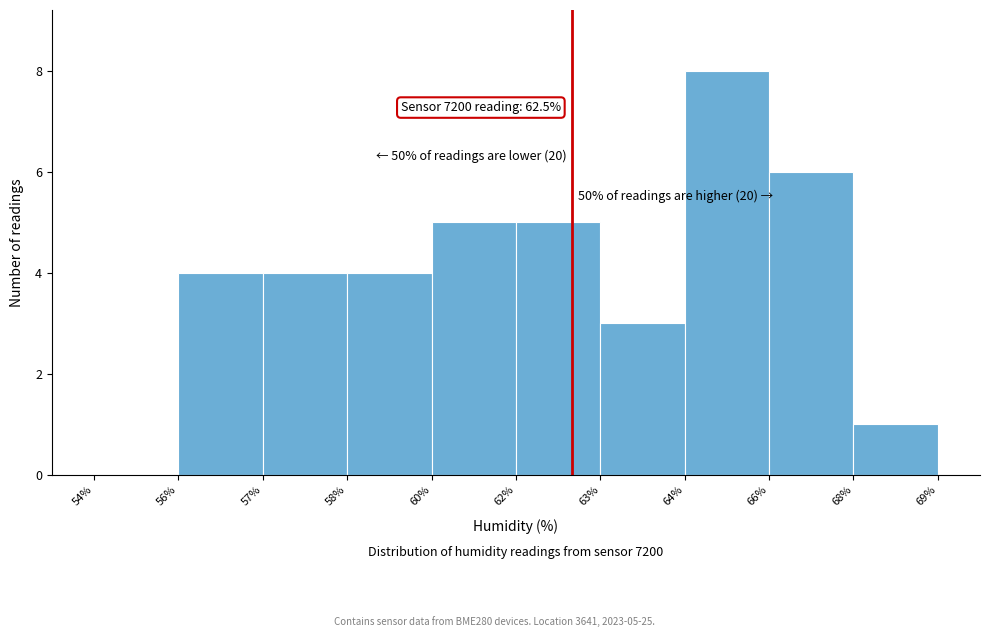

Reading left to right, list all the values displayed in this chart.

54%=0	56%=4	57%=4	58%=4	60%=5	62%=5	63%=3	64%=8	66%=6	68%=1